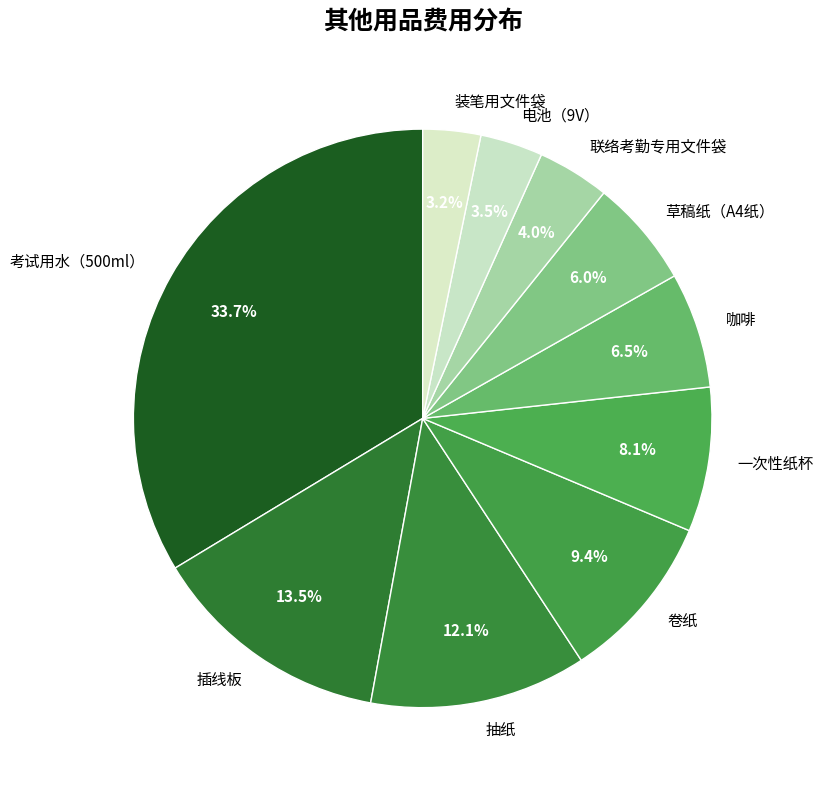

What is the ratio of the value at 咖啡 to the value at 装笔用文件袋?

2.0